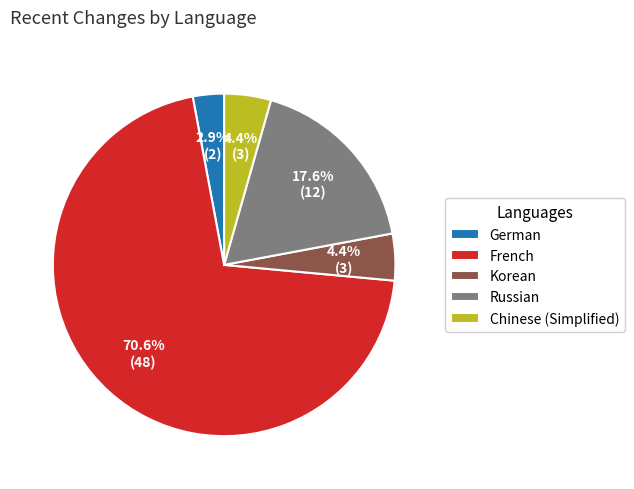

How many slices are in this pie chart?

5